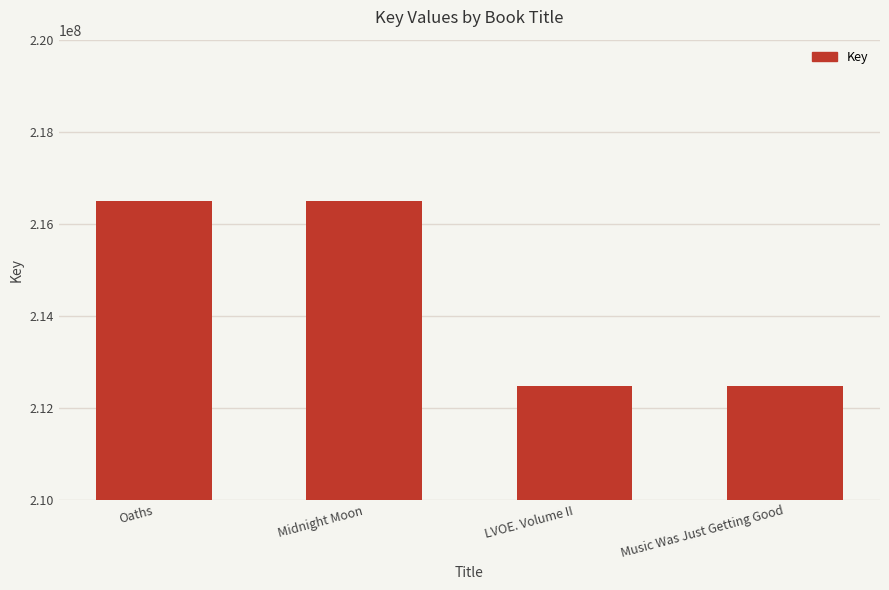

What is the change in value from Midnight Moon to Music Was Just Getting Good?

-4031671